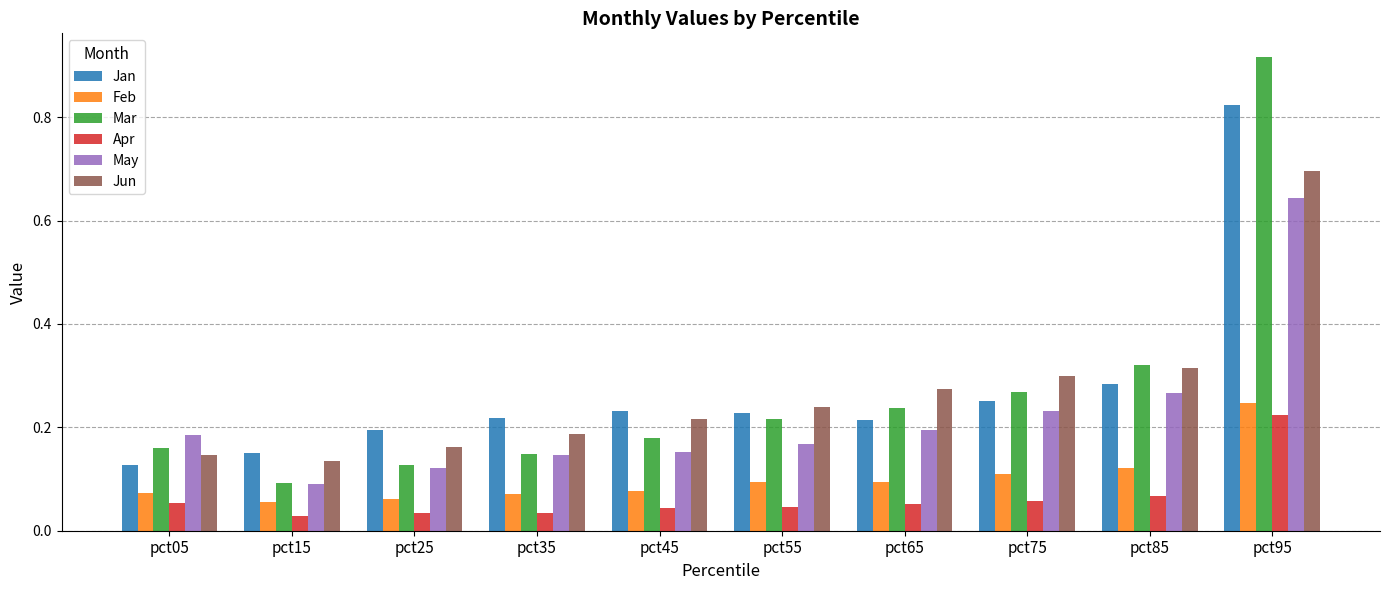

Are the bars grouped side by side (vs. stacked)?

Yes